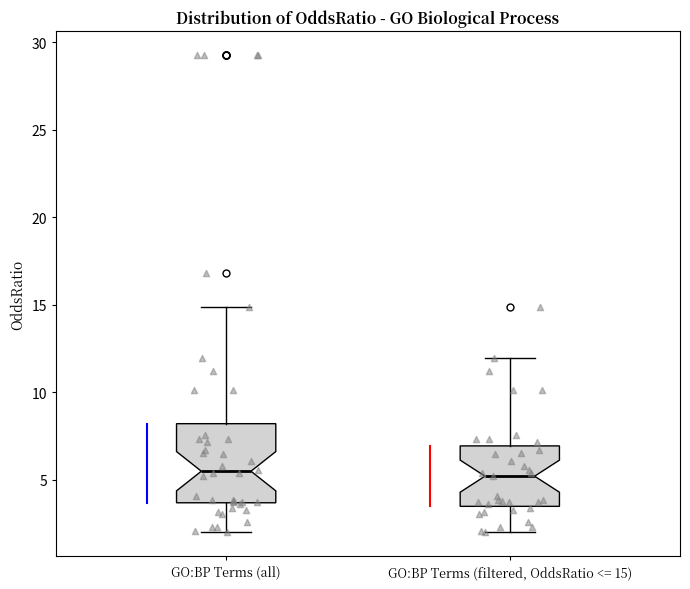

Reading left to right, read every box against the y-axis: the position of its median line, the range the box covers, and the ends of its whiskers. The values are not printed on the chart, so give them approximately, as read against the axis.

GO:BP Terms (all): median 5.5, box 3.5 to 8.0, whiskers 2.0 to 15.0
GO:BP Terms (filtered, OddsRatio <= 15): median 5.0, box 3.5 to 7.0, whiskers 2.0 to 12.0